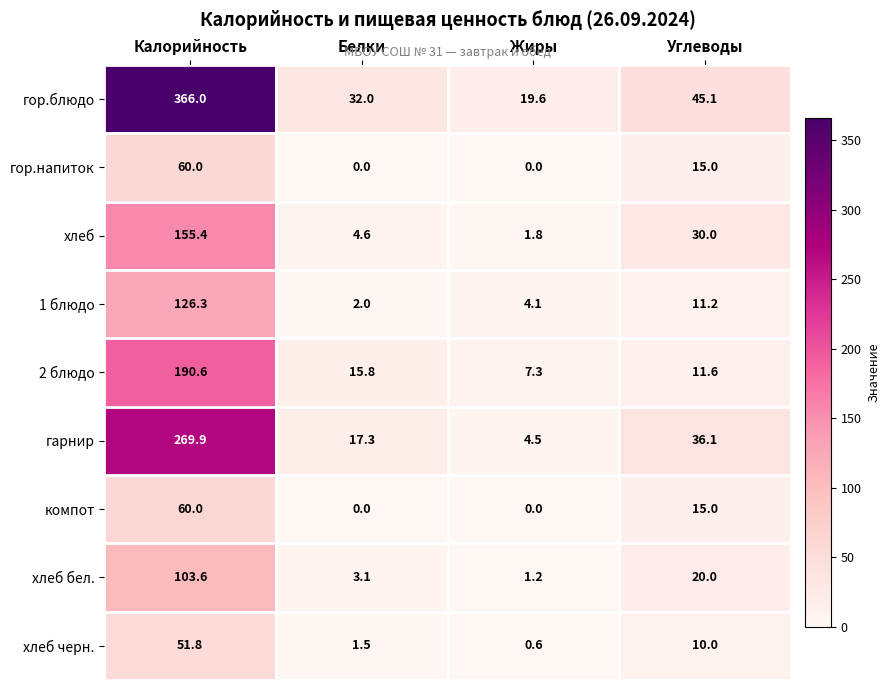

At which category is the sum across all series the highest?

Калорийность